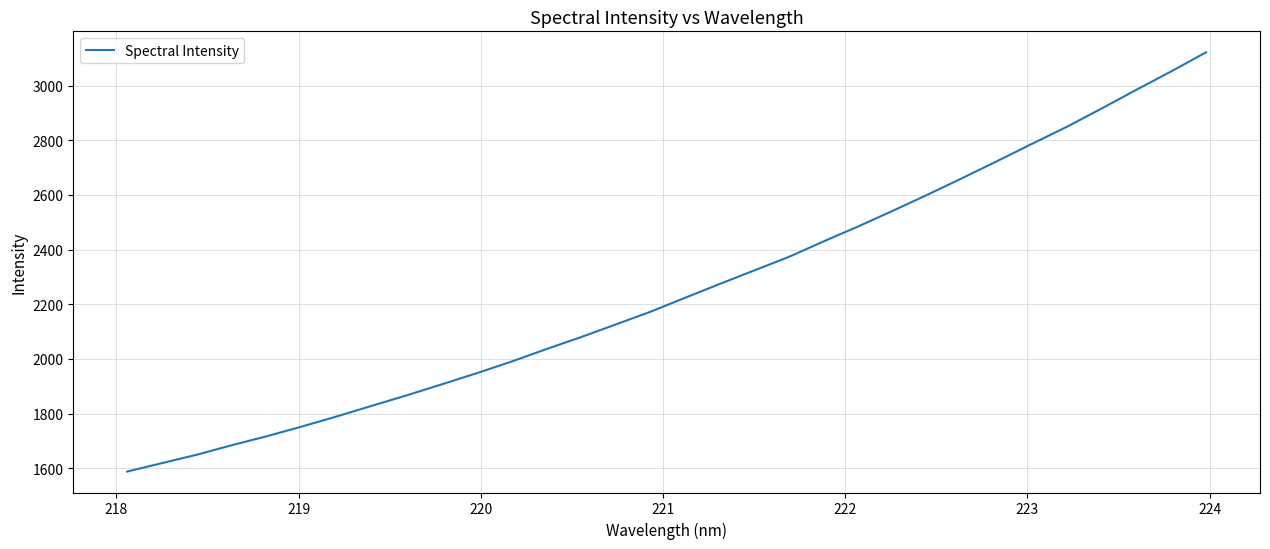

What is the difference between the maximum and minimum values?

1534.4